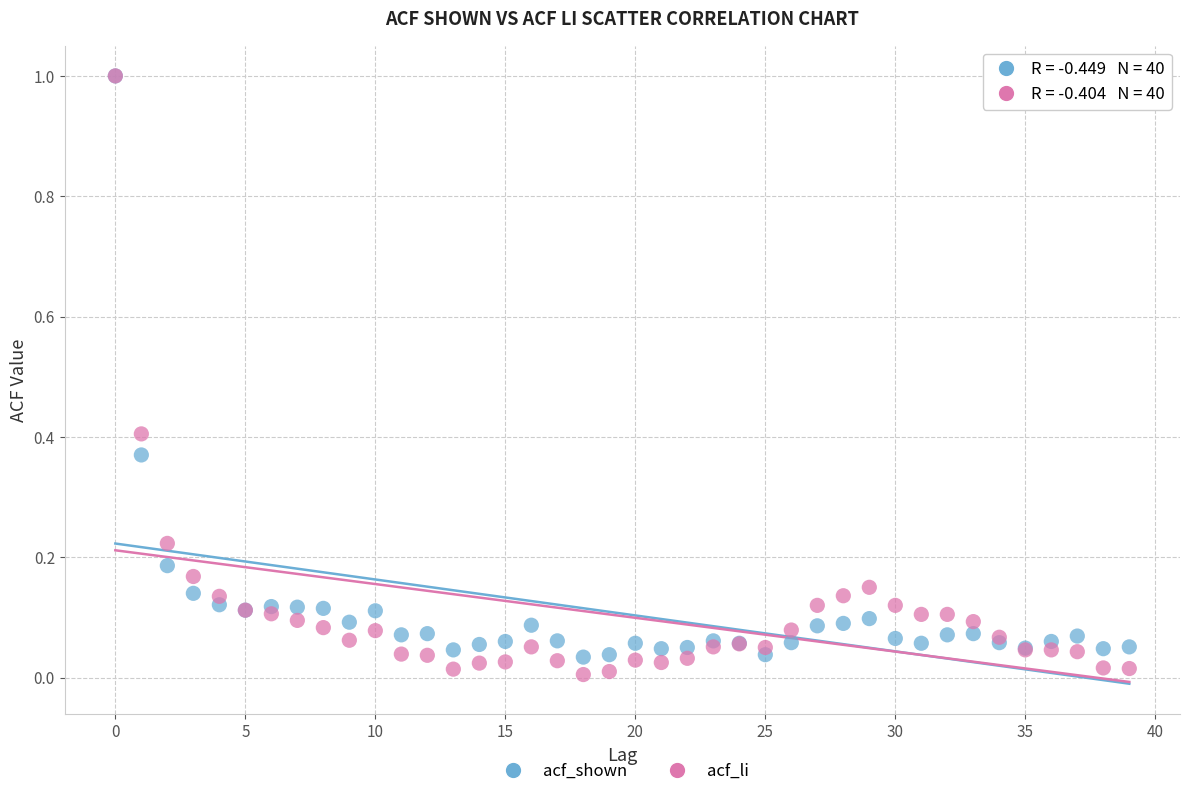

What are all the series names shown in the legend?

acf_shown, acf_li